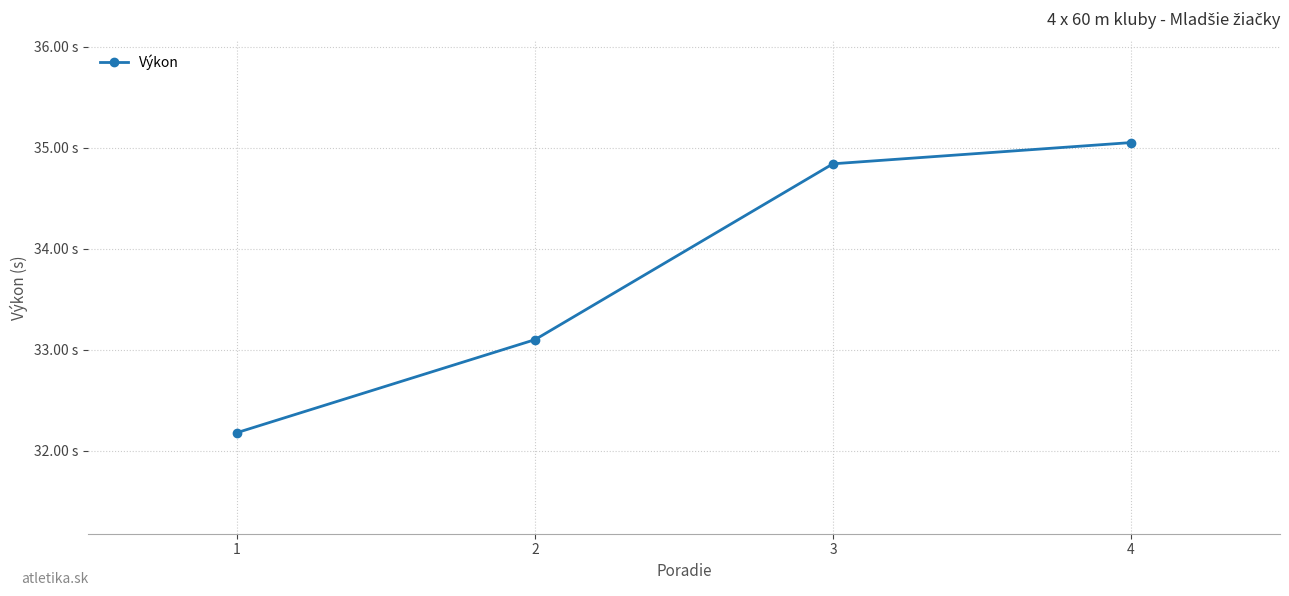

Is this an area chart (filled region under the line)?

No